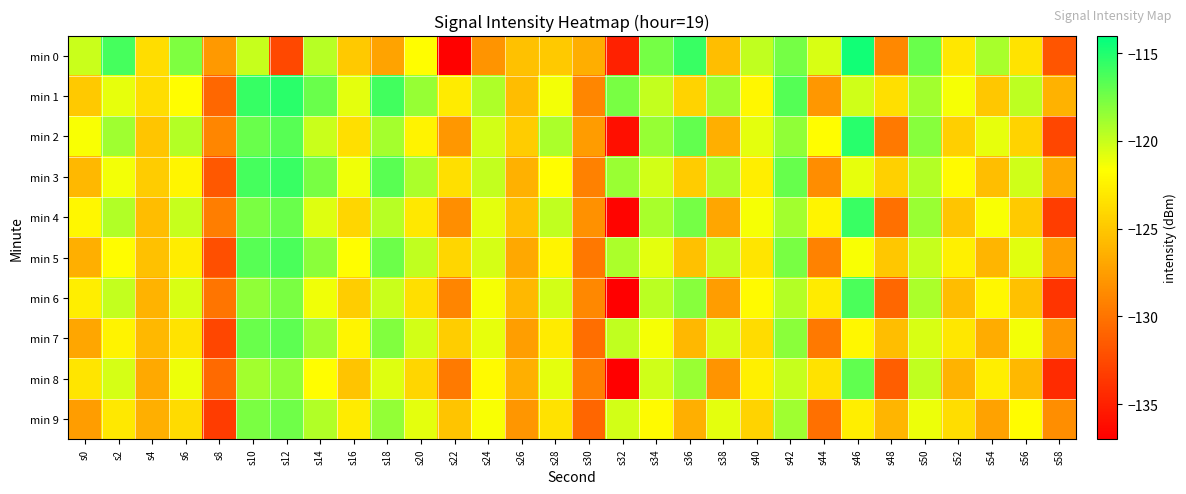

Count the number of categories in the chart.

30